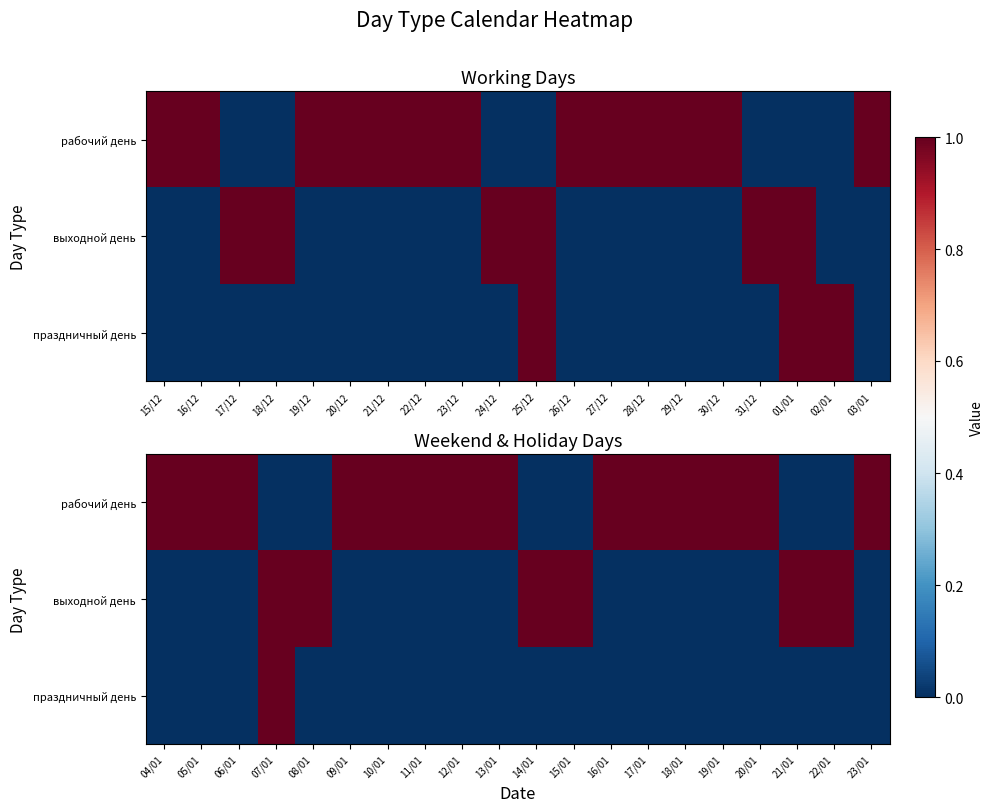

True or false: рабочий день has a value of 1 at 19/01.

True